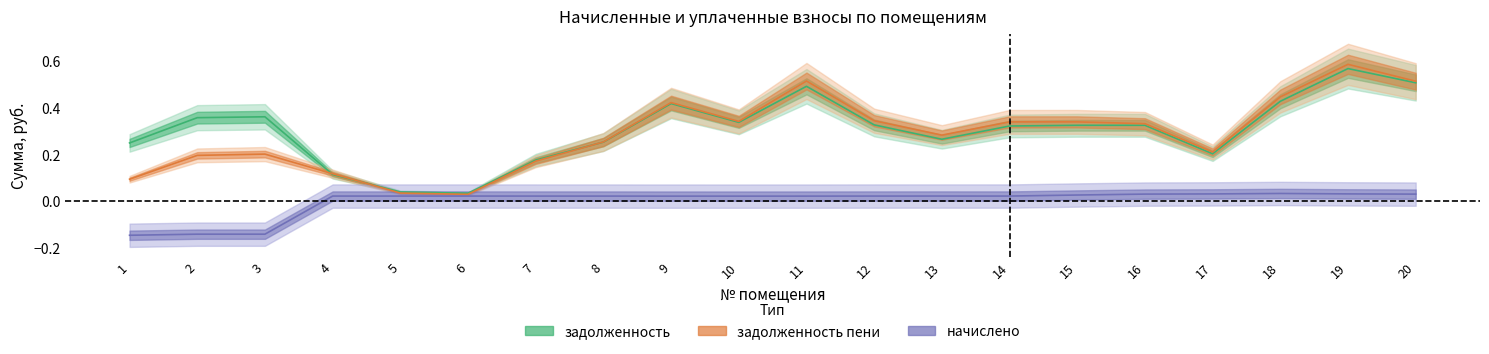

Is the value of задолженность пени at 19 greater than the value of начислено at 4?

Yes